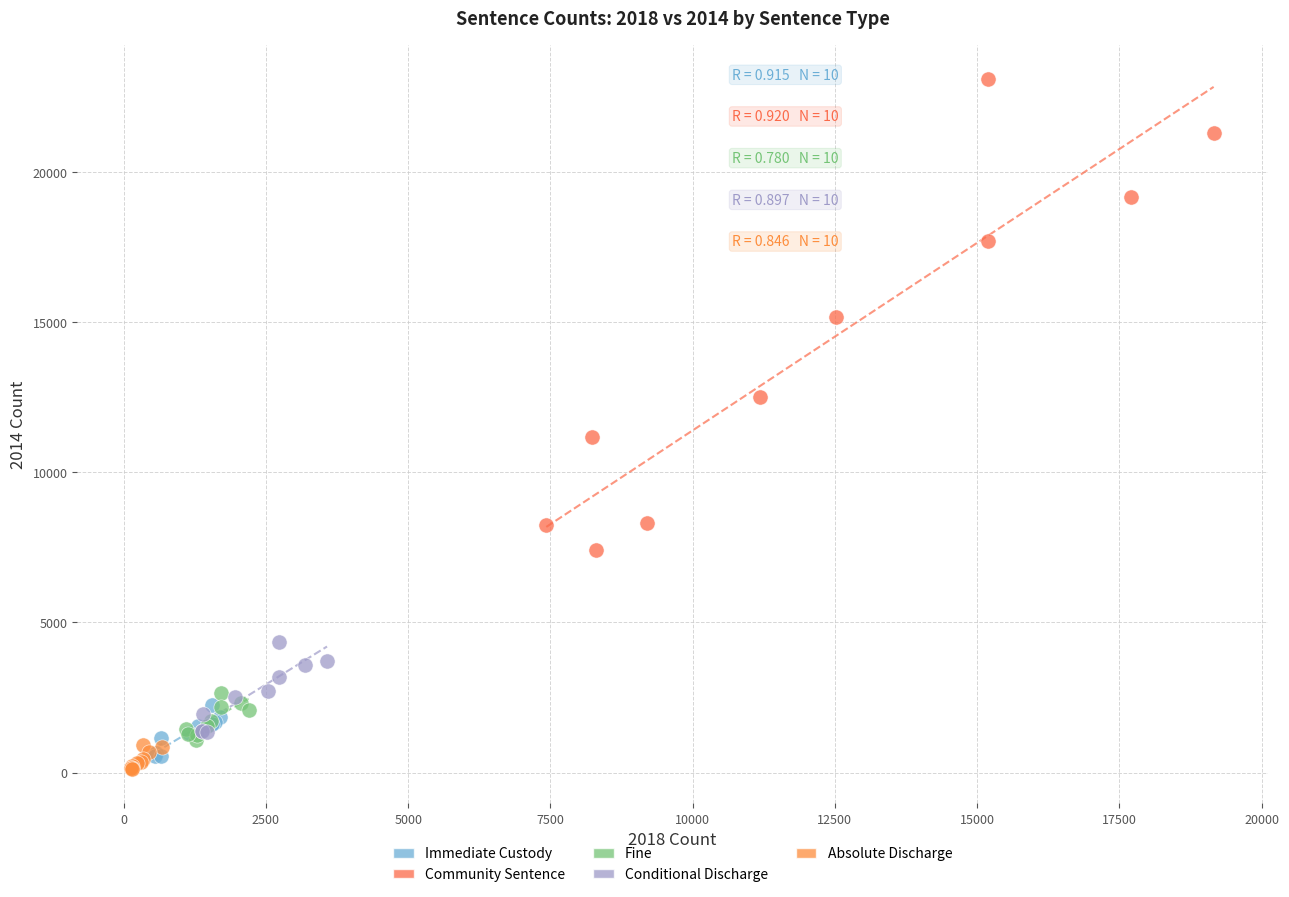

Which series reaches the minimum Y coordinate?

Absolute Discharge